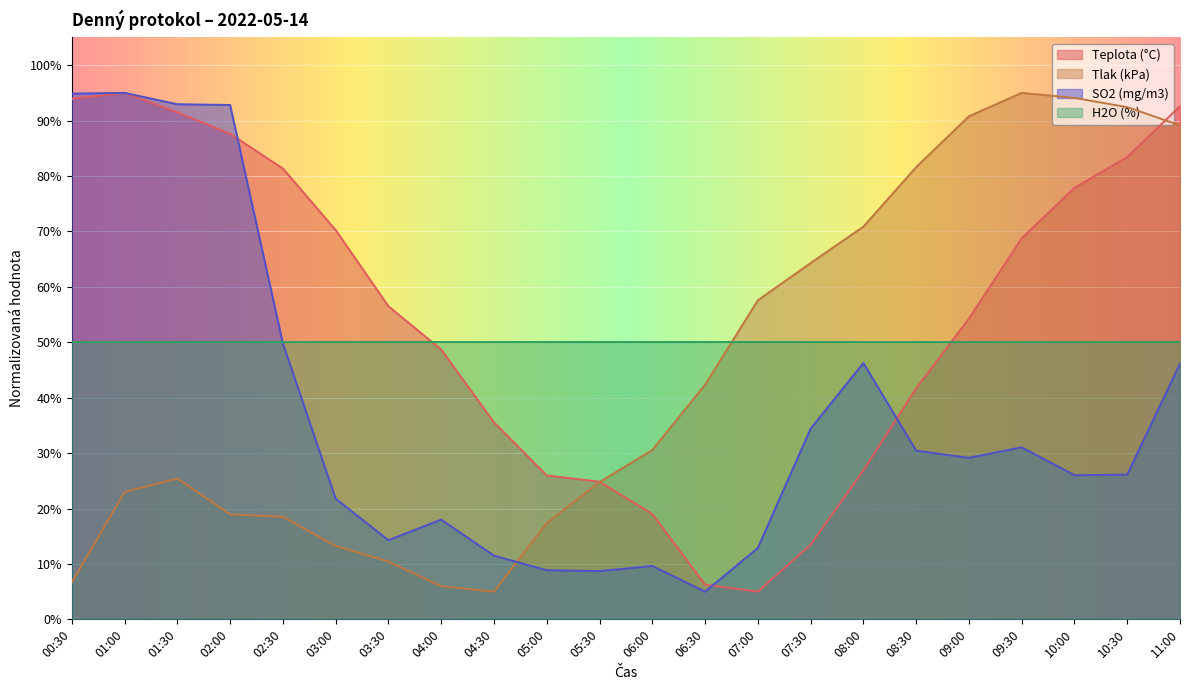

Reading left to right, transcribe all the data shown in this chart.

Teplota (°C): 00:30=93.9	01:00=95.0	01:30=91.5	02:00=87.6	02:30=81.3	03:00=70.2	03:30=56.5	04:00=48.7	04:30=35.5	05:00=26.0	05:30=24.8	06:00=19.0	06:30=6.3	07:00=5.0	07:30=13.5	08:00=26.9	08:30=41.7	09:00=54.3	09:30=68.8	10:00=77.9	10:30=83.4	11:00=92.6
Tlak (kPa): 00:30=6.6	01:00=23.0	01:30=25.4	02:00=19.0	02:30=18.5	03:00=13.2	03:30=10.4	04:00=6.0	04:30=5.0	05:00=17.3	05:30=24.8	06:00=30.6	06:30=42.3	07:00=57.6	07:30=64.3	08:00=70.9	08:30=81.6	09:00=90.8	09:30=95.0	10:00=94.1	10:30=92.4	11:00=89.1
SO2 (mg/m3): 00:30=94.9	01:00=95.0	01:30=93.0	02:00=92.8	02:30=49.8	03:00=21.8	03:30=14.3	04:00=18.0	04:30=11.5	05:00=8.9	05:30=8.7	06:00=9.6	06:30=5.0	07:00=12.9	07:30=34.4	08:00=46.3	08:30=30.4	09:00=29.1	09:30=31.0	10:00=26.0	10:30=26.1	11:00=46.2